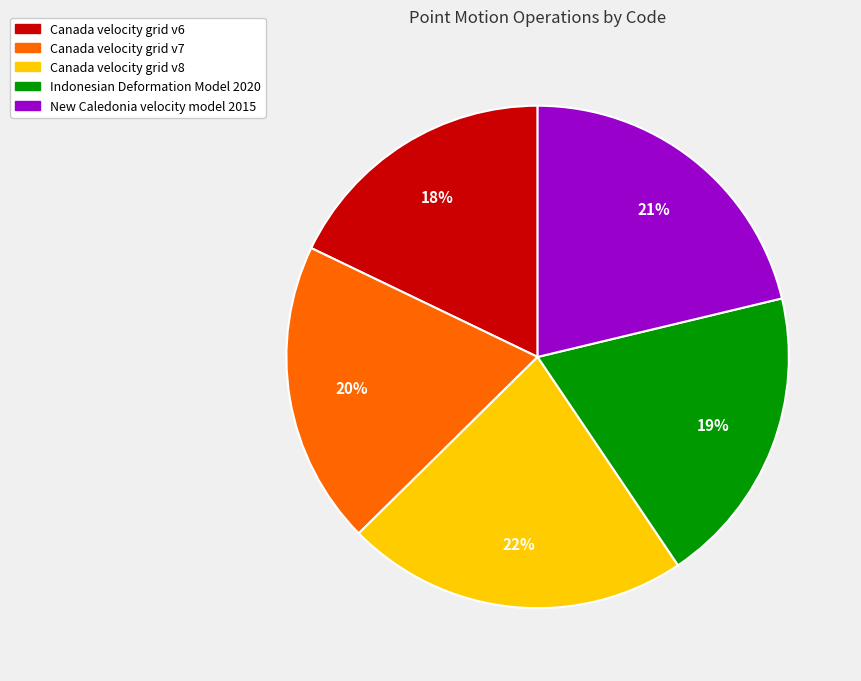

Does Canada velocity grid v8 represent more than half of the total?

No